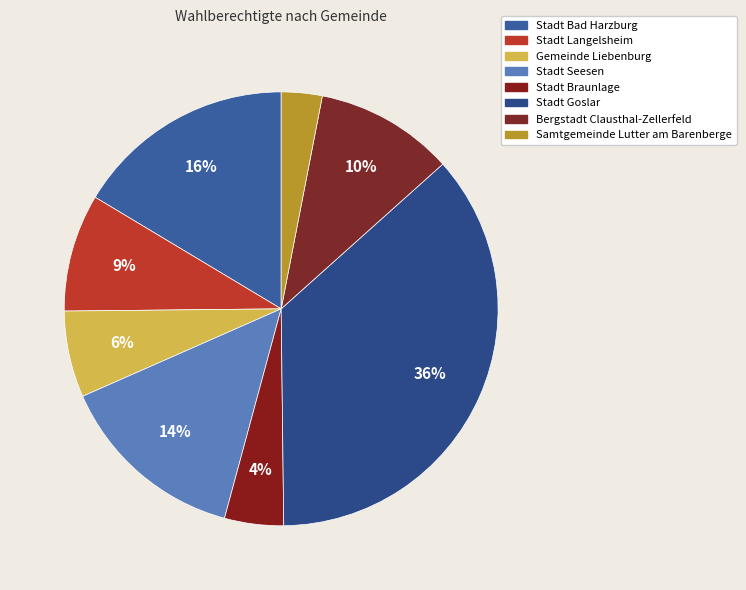

Rank the categories by value from highest to lowest.

Stadt Goslar, Stadt Bad Harzburg, Stadt Seesen, Bergstadt Clausthal-Zellerfeld, Stadt Langelsheim, Gemeinde Liebenburg, Stadt Braunlage, Samtgemeinde Lutter am Barenberge